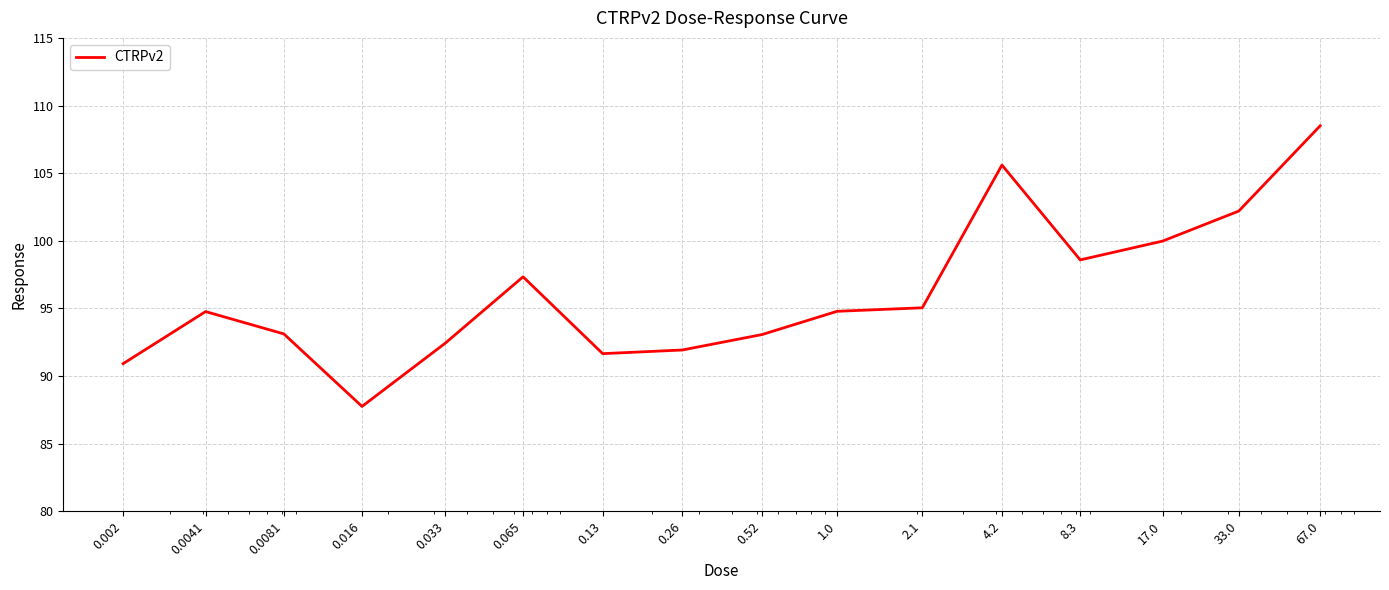

What is the smallest value displayed?

87.8